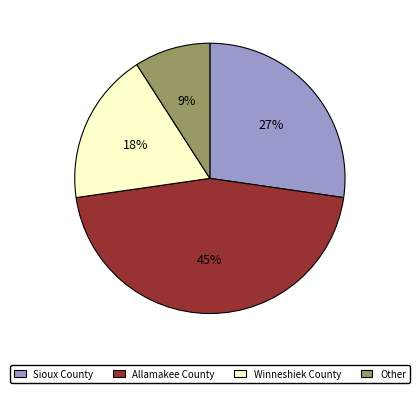

Which category has the biggest portion of the pie?

Allamakee County